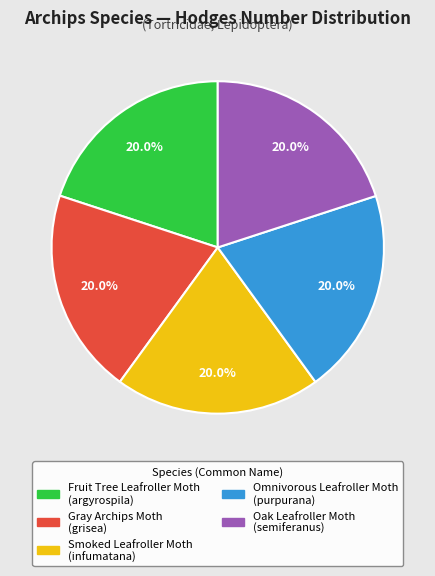

Is there any slice that represents more than half of the pie?

No